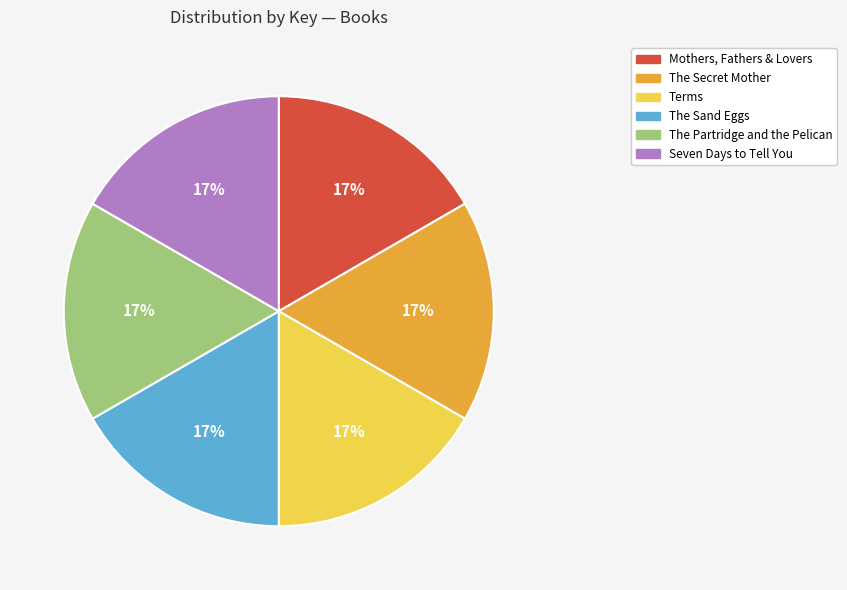

To the nearest percent, what is the combined percentage of The Sand Eggs and The Secret Mother?

33%